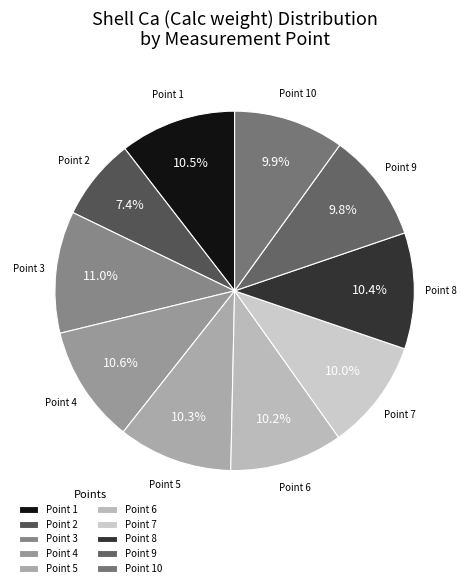

Which category has the smallest portion of the pie?

Point 2